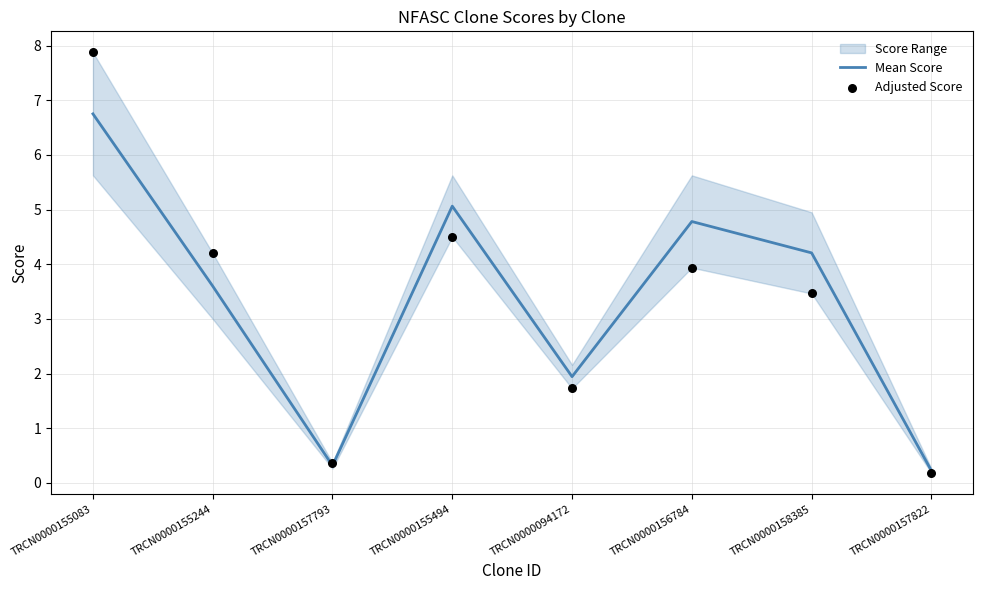

At which category is the sum across all series the highest?

TRCN0000155083